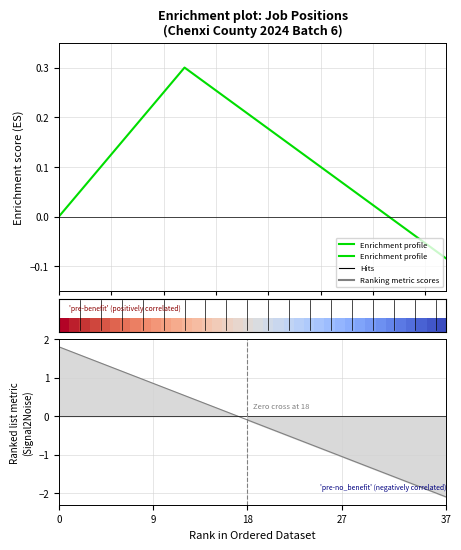

What is the minimum value shown in the chart?

-0.1